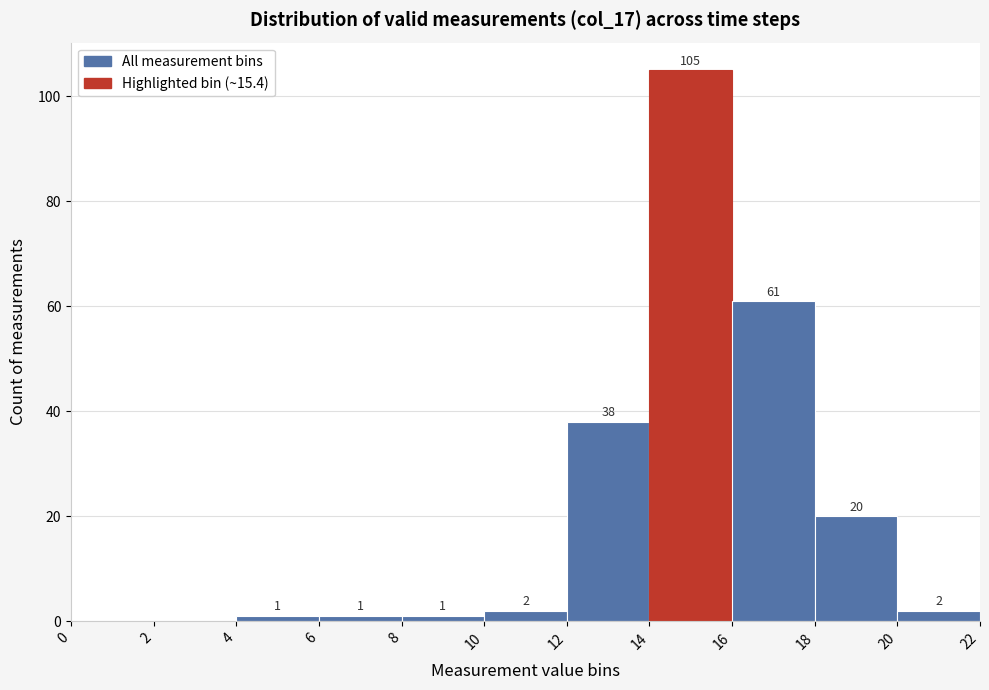

Which range on the x-axis has the tallest bar?

14 to 16